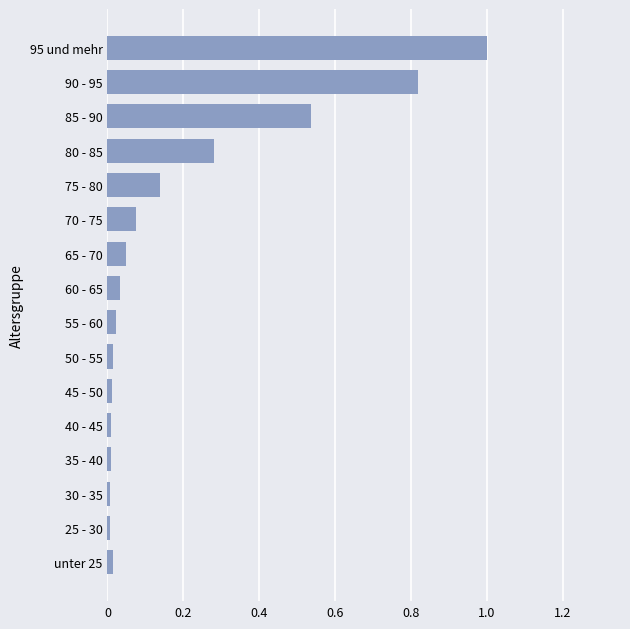

What is the difference between the maximum and minimum values?

1.0